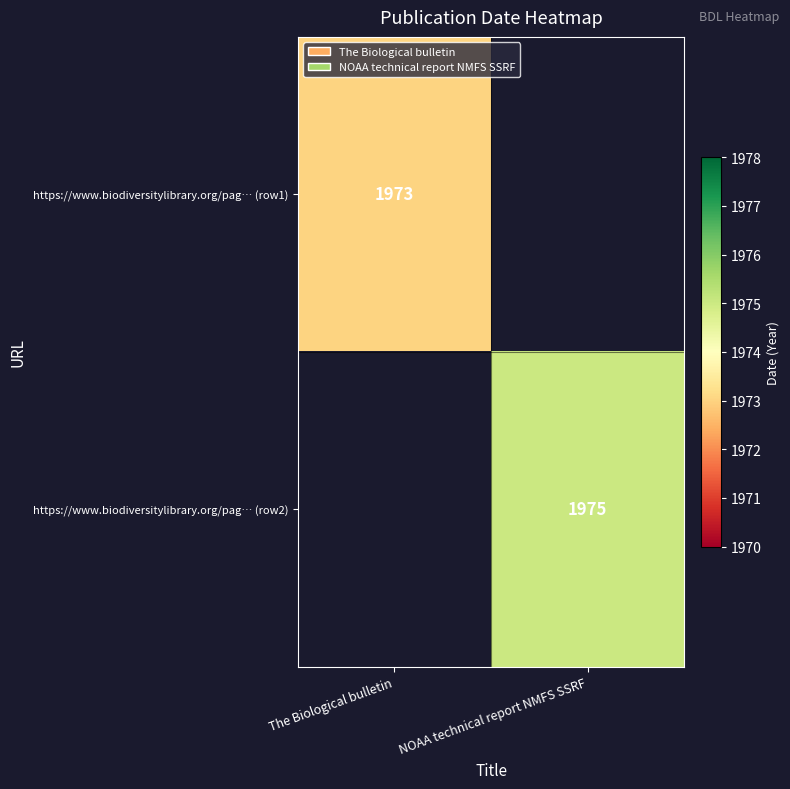

Is it true that https://www.biodiversitylibrary.org/pag… (row1) equals 1973 at The Biological bulletin?

True